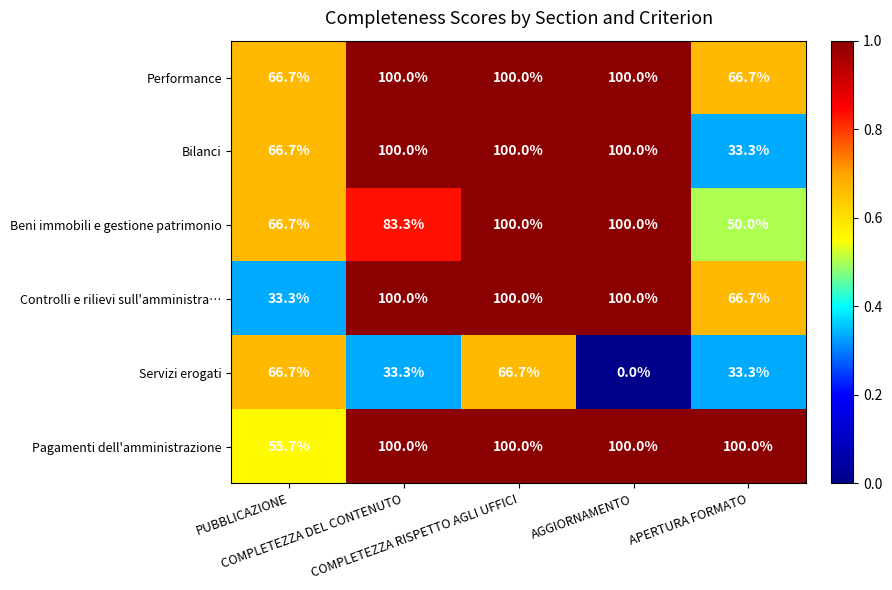

Which series changed the most between AGGIORNAMENTO and APERTURA FORMATO?

Bilanci